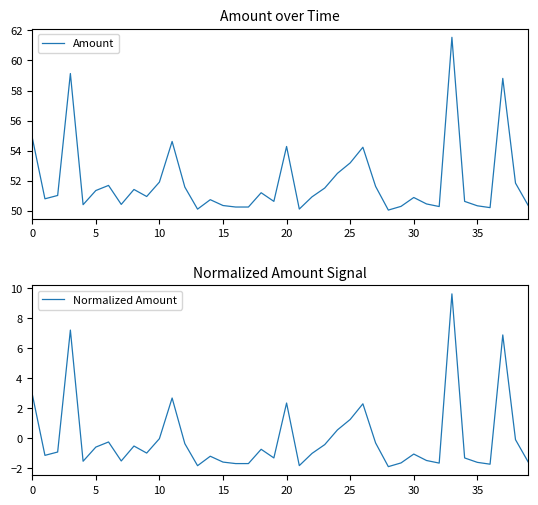

Count the number of data series in this chart.

2